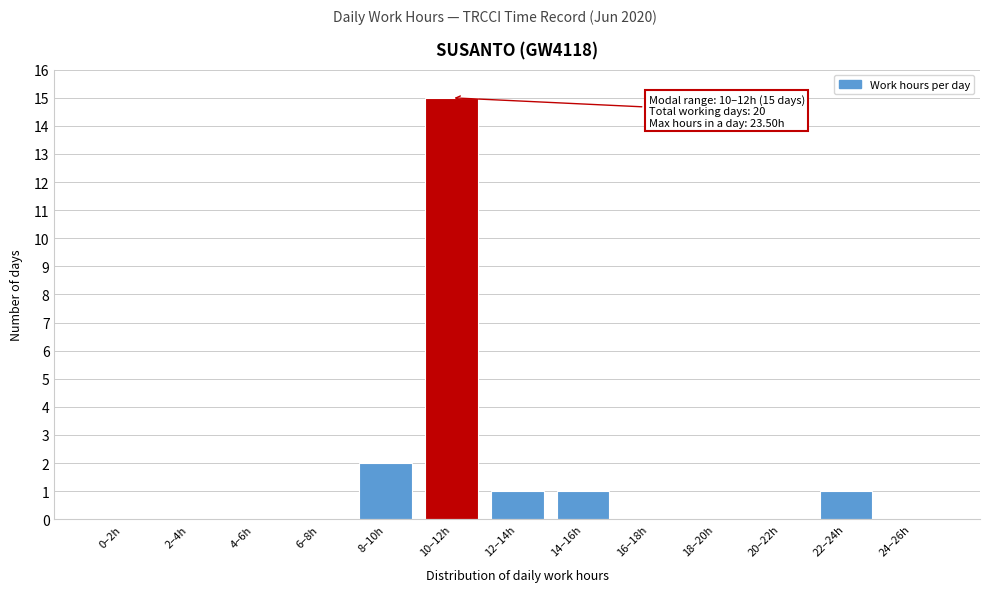

Reading left to right, list all the values displayed in this chart.

0–2h=0	2–4h=0	4–6h=0	6–8h=0	8–10h=2	10–12h=15	12–14h=1	14–16h=1	16–18h=0	18–20h=0	20–22h=0	22–24h=1	24–26h=0